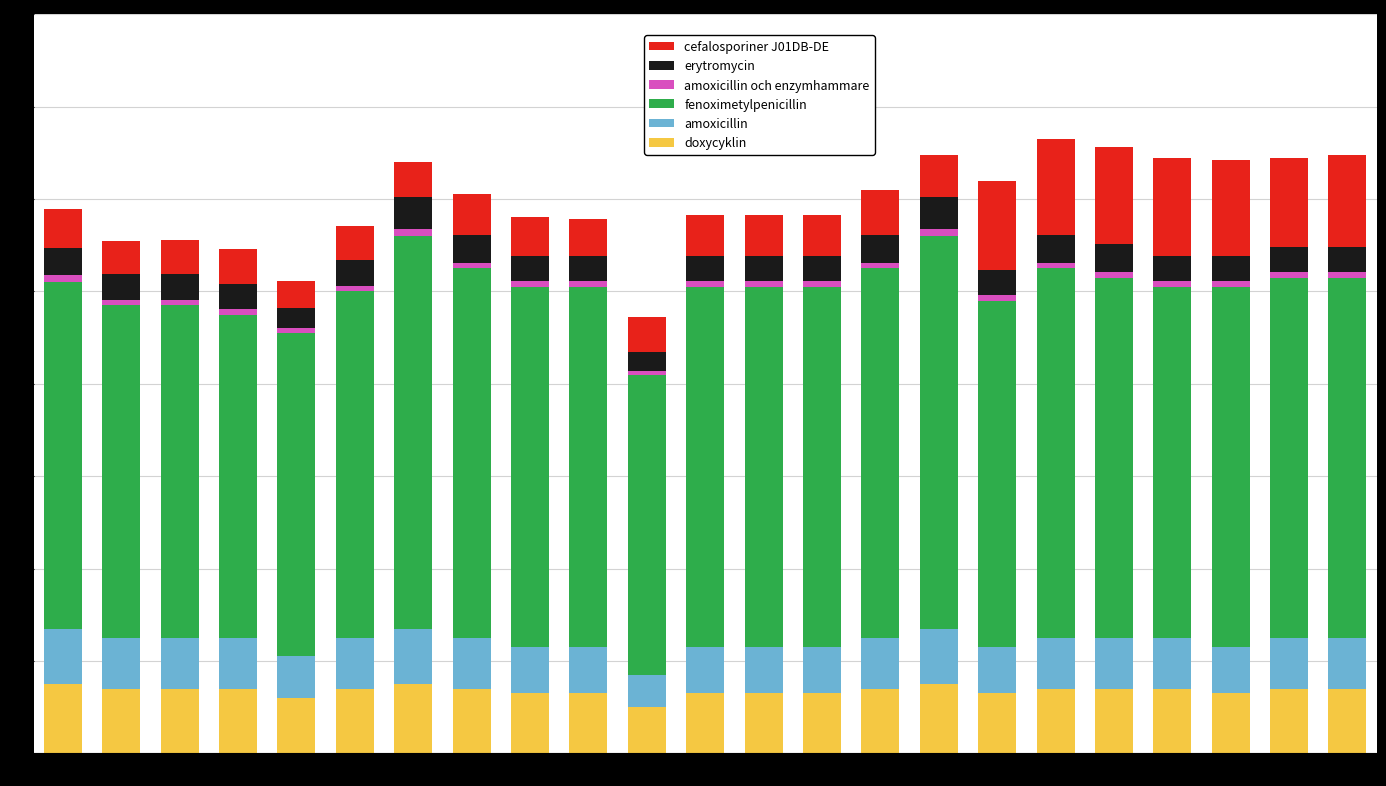

What is the minimum value for doxycyklin?

1.0